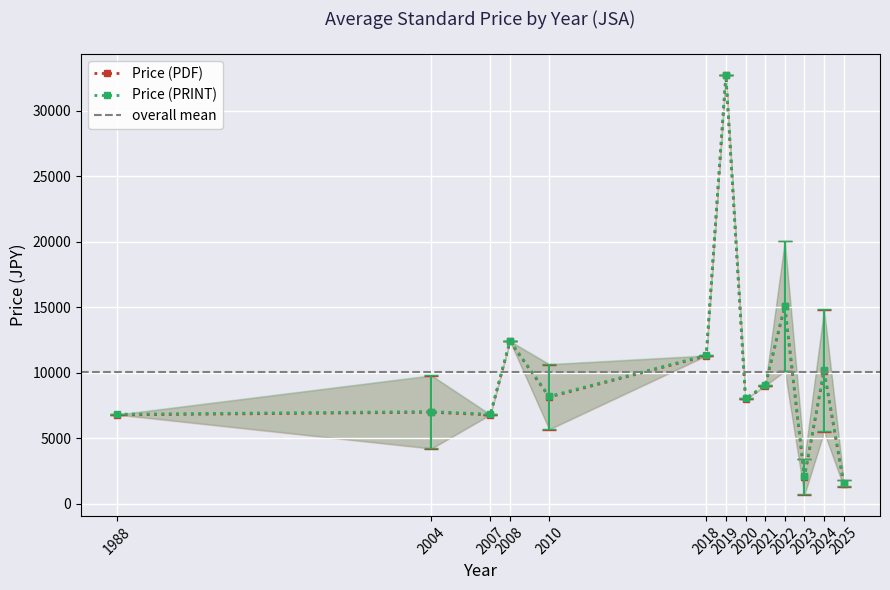

True or false: Price (PRINT) and Price (PDF) intersect in this chart.

False